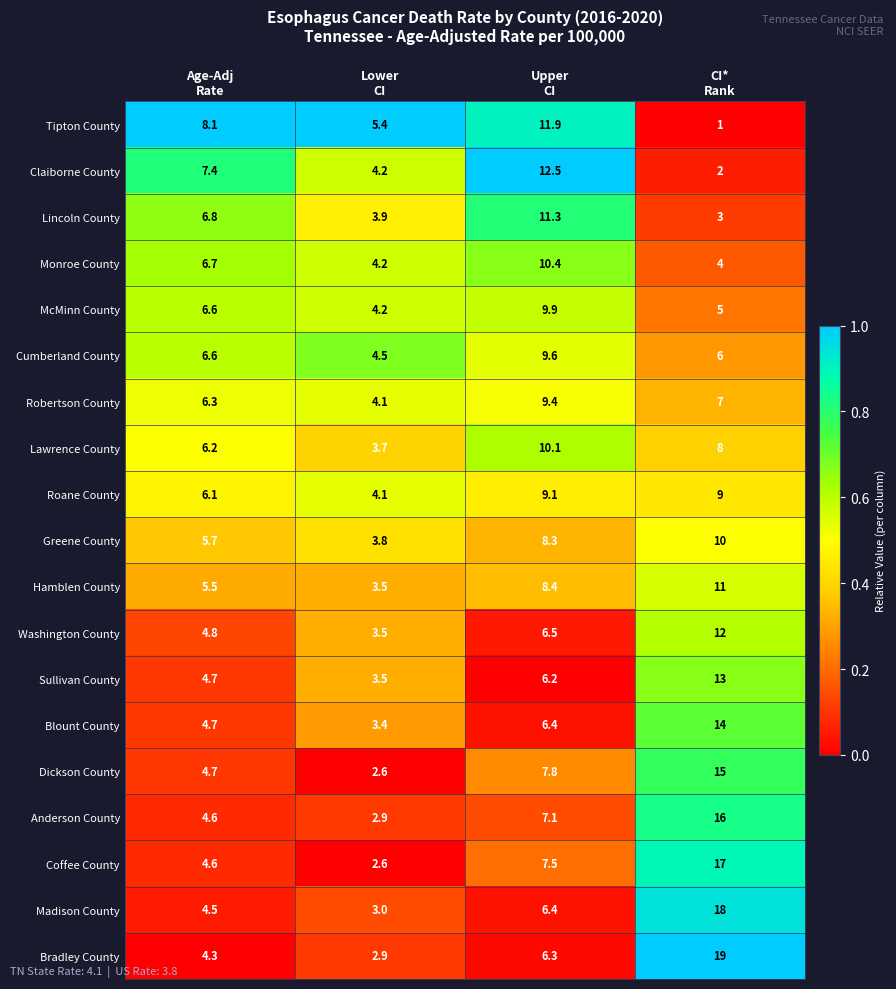

What is the sum of all Robertson County values?

26.8